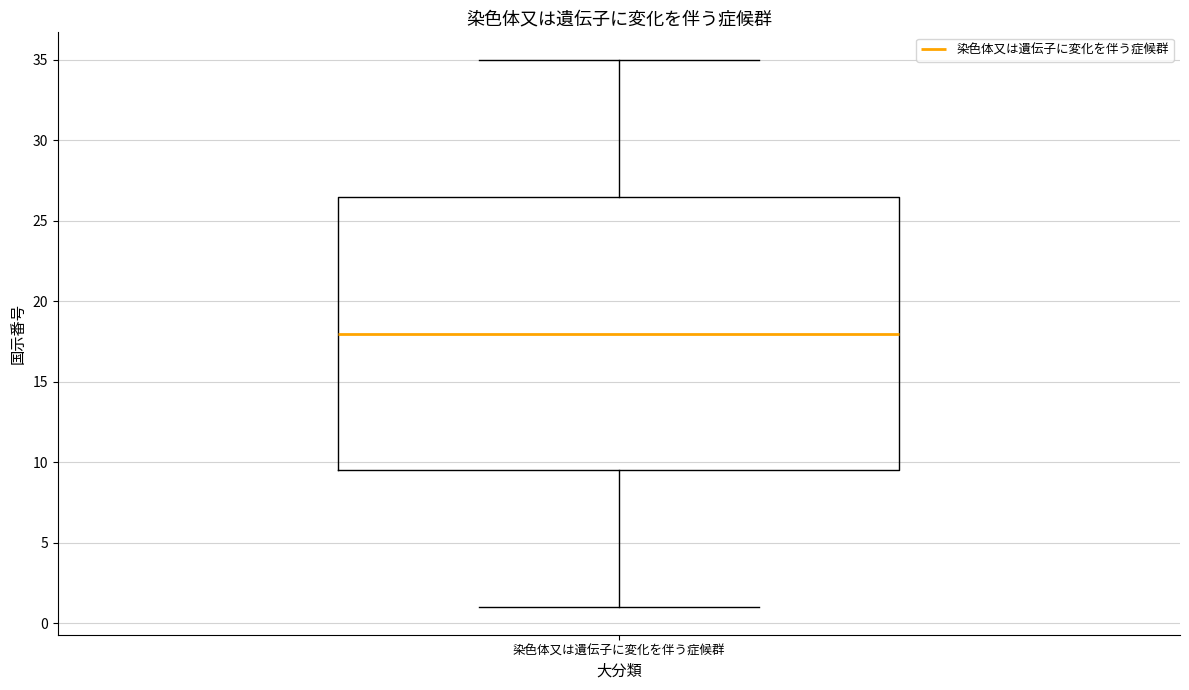

Read this box plot against the y-axis: the position of the median line, the range covered by the box, and the ends of both whiskers. The values are not printed on the chart, so give them approximately, as read against the axis.

median 18.0, box 9.5 to 26.5, whiskers 1.0 to 35.0